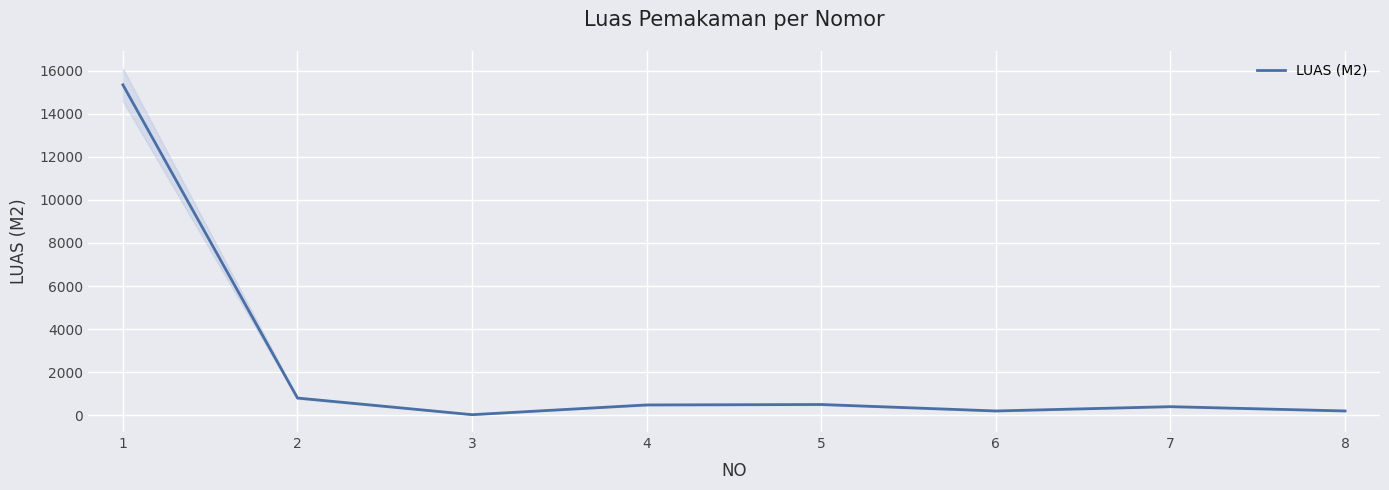

Reading left to right, transcribe all the data shown in this chart.

15341	800	28	480	500	200	400	200